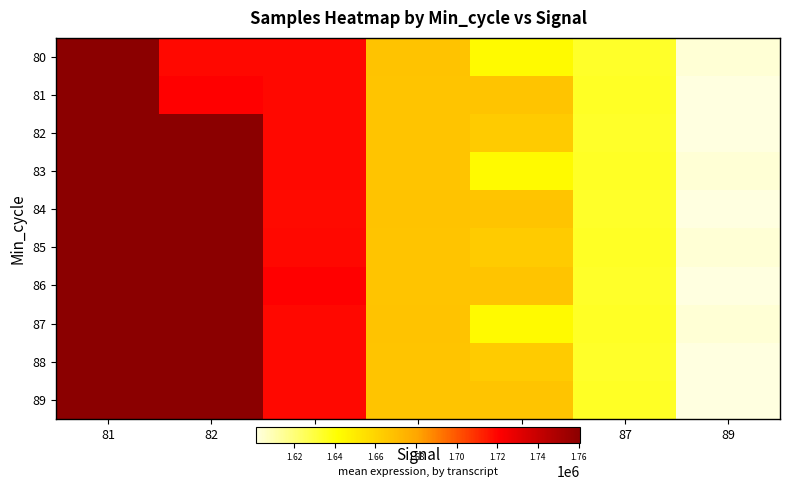

Reading right to left, what are all the values shown in this chart?

80: 89=1603622	87=1634144	86=1643475	85=1667515	83=1718638	82=1718501	81=1760636
81: 89=1601280	87=1634878	86=1666912	85=1666989	83=1718534	82=1720427	81=1760659
82: 89=1601280	87=1634144	86=1664094	85=1666974	83=1718646	82=1760211	81=1760596
83: 89=1603622	87=1634878	86=1643475	85=1666989	83=1718562	82=1760655	81=1760818
84: 89=1601280	87=1634144	86=1666912	85=1667515	83=1718423	82=1760668	81=1760677
85: 89=1603622	87=1634878	86=1664094	85=1666974	83=1718540	82=1760621	81=1760526
86: 89=1601280	87=1634144	86=1666912	85=1666989	83=1720427	82=1760585	81=1760656
87: 89=1603622	87=1634878	86=1643475	85=1667515	83=1718534	82=1760607	81=1760635
88: 89=1601280	87=1634144	86=1664094	85=1666974	83=1718638	82=1760210	81=1760668
89: 89=1601280	87=1634878	86=1666912	85=1666989	83=1718646	82=1760654	81=1760621